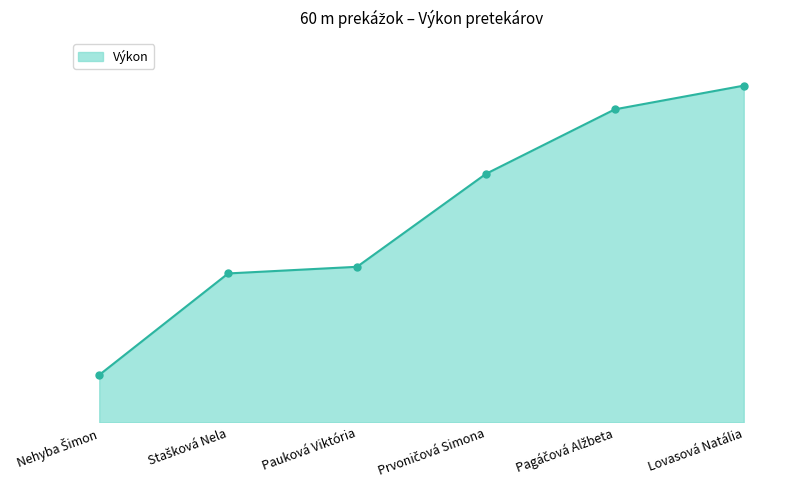

What is the average value?

13.2